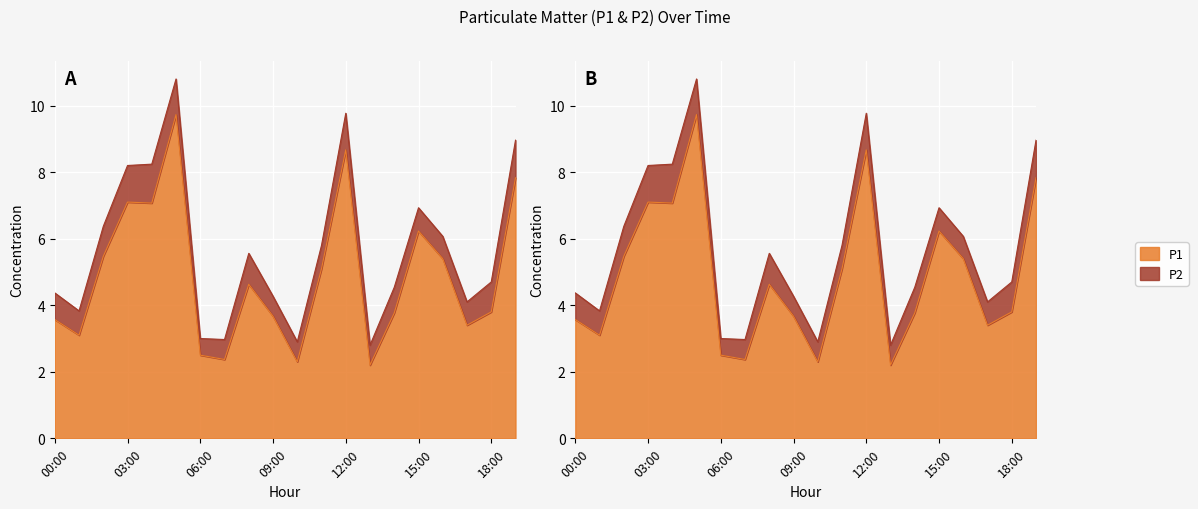

At which category does the data reach its first local valley?

01:00